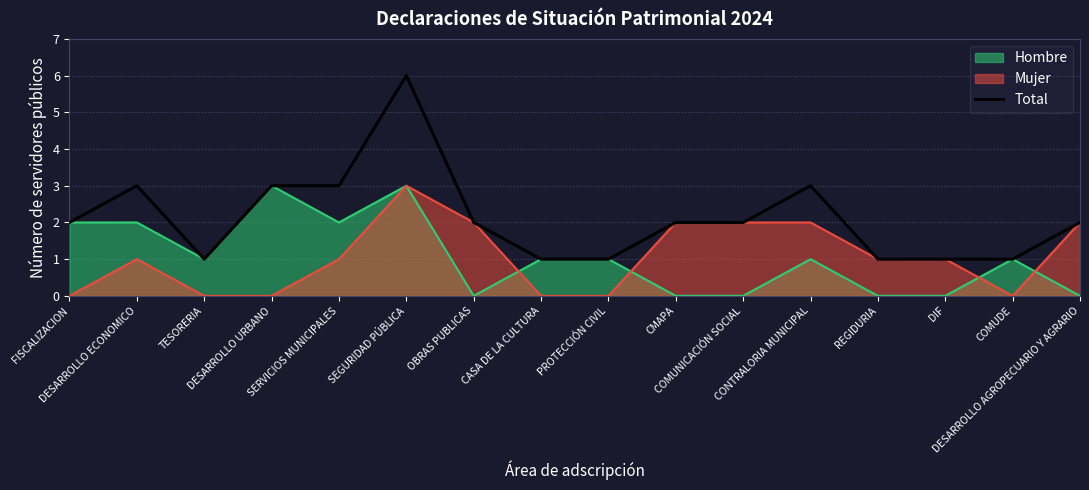

What is the smallest value displayed?

0